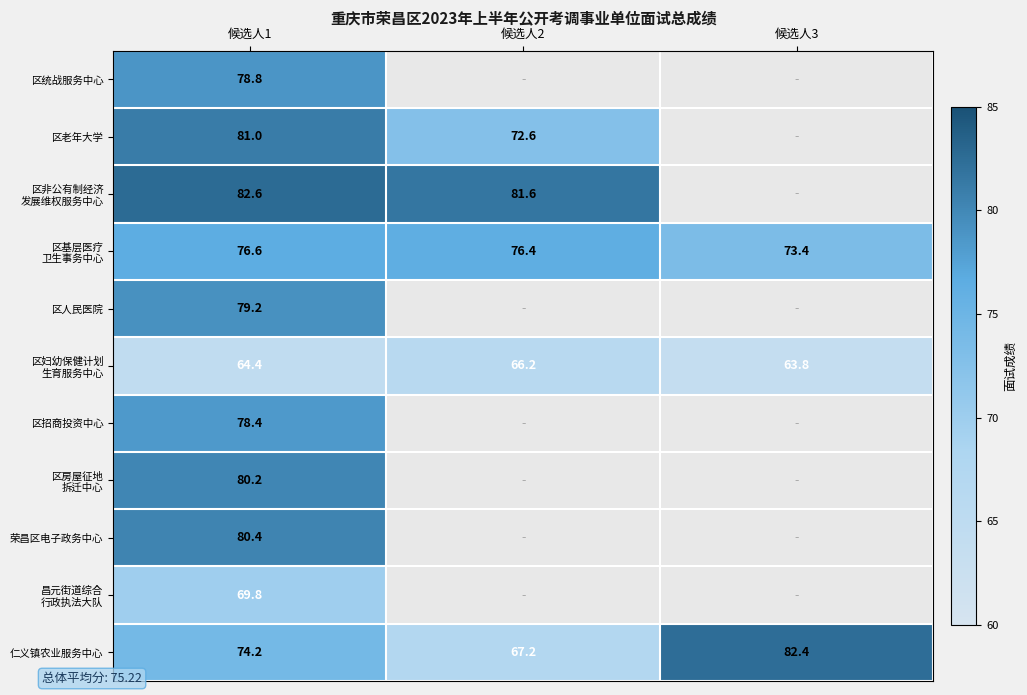

The value of 仁义镇农业服务中心 at 候选人1 is 74.2. True or false?

True